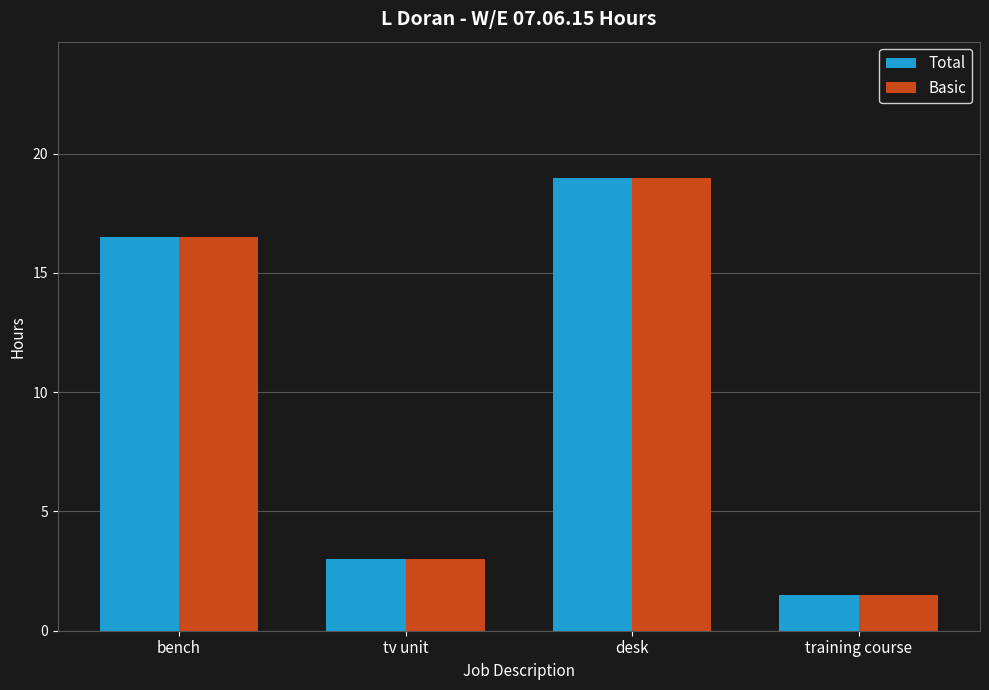

What position from the right is training course?

1